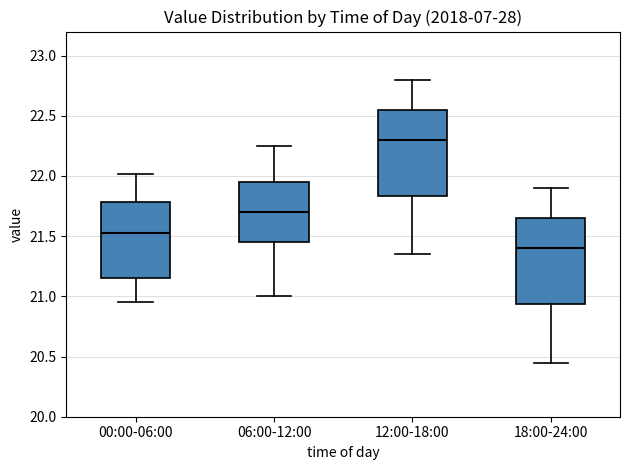

Reading left to right, read every box against the y-axis: the position of its median line, the range the box covers, and the ends of its whiskers. The values are not printed on the chart, so give them approximately, as read against the axis.

00:00-06:00: median 21.55, box 21.15 to 21.80, whiskers 20.95 to 22.00
06:00-12:00: median 21.70, box 21.45 to 21.95, whiskers 21.00 to 22.25
12:00-18:00: median 22.30, box 21.85 to 22.55, whiskers 21.35 to 22.80
18:00-24:00: median 21.40, box 20.95 to 21.65, whiskers 20.45 to 21.90